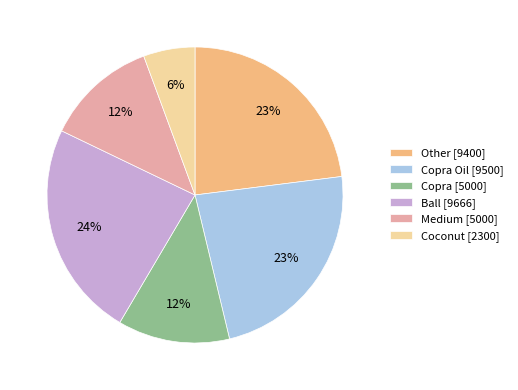

Is it true that Medium [5000] is 23% of the pie?

False